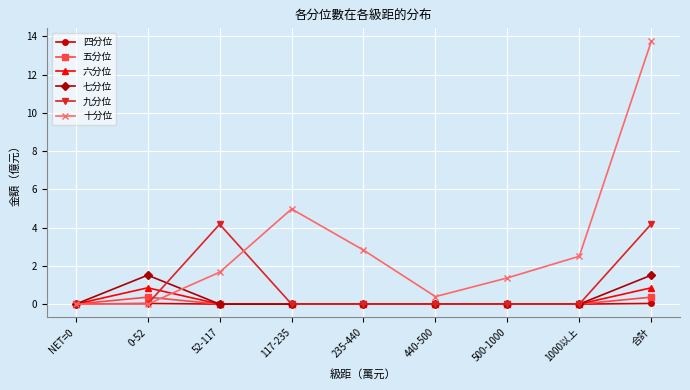

At which label does 十分位 first exceed 1?

52-117